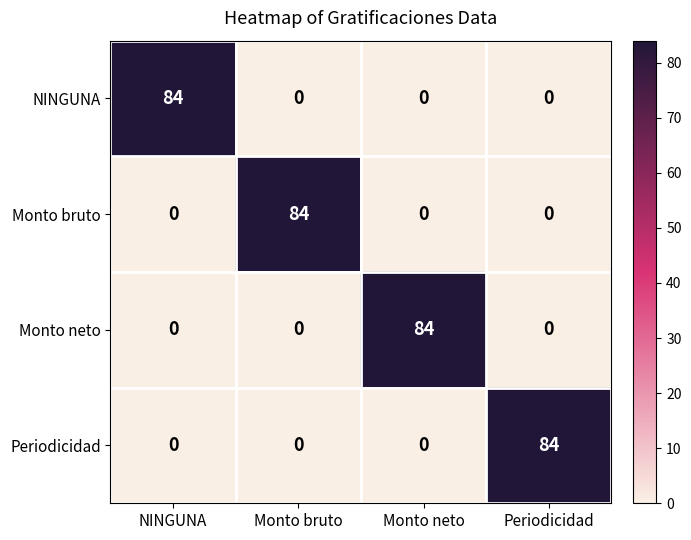

What is the sum of all Periodicidad values?

84